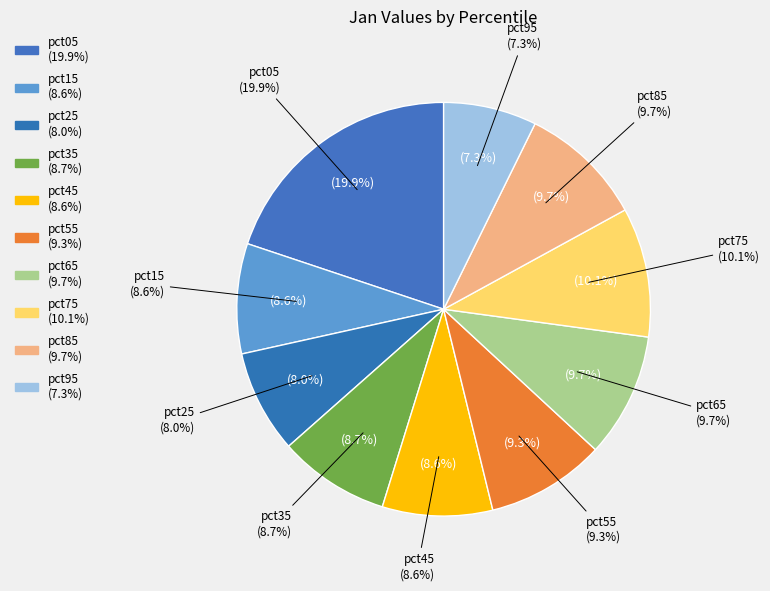

To the nearest percent, what is the difference between the largest and smallest slice percentages?

13%